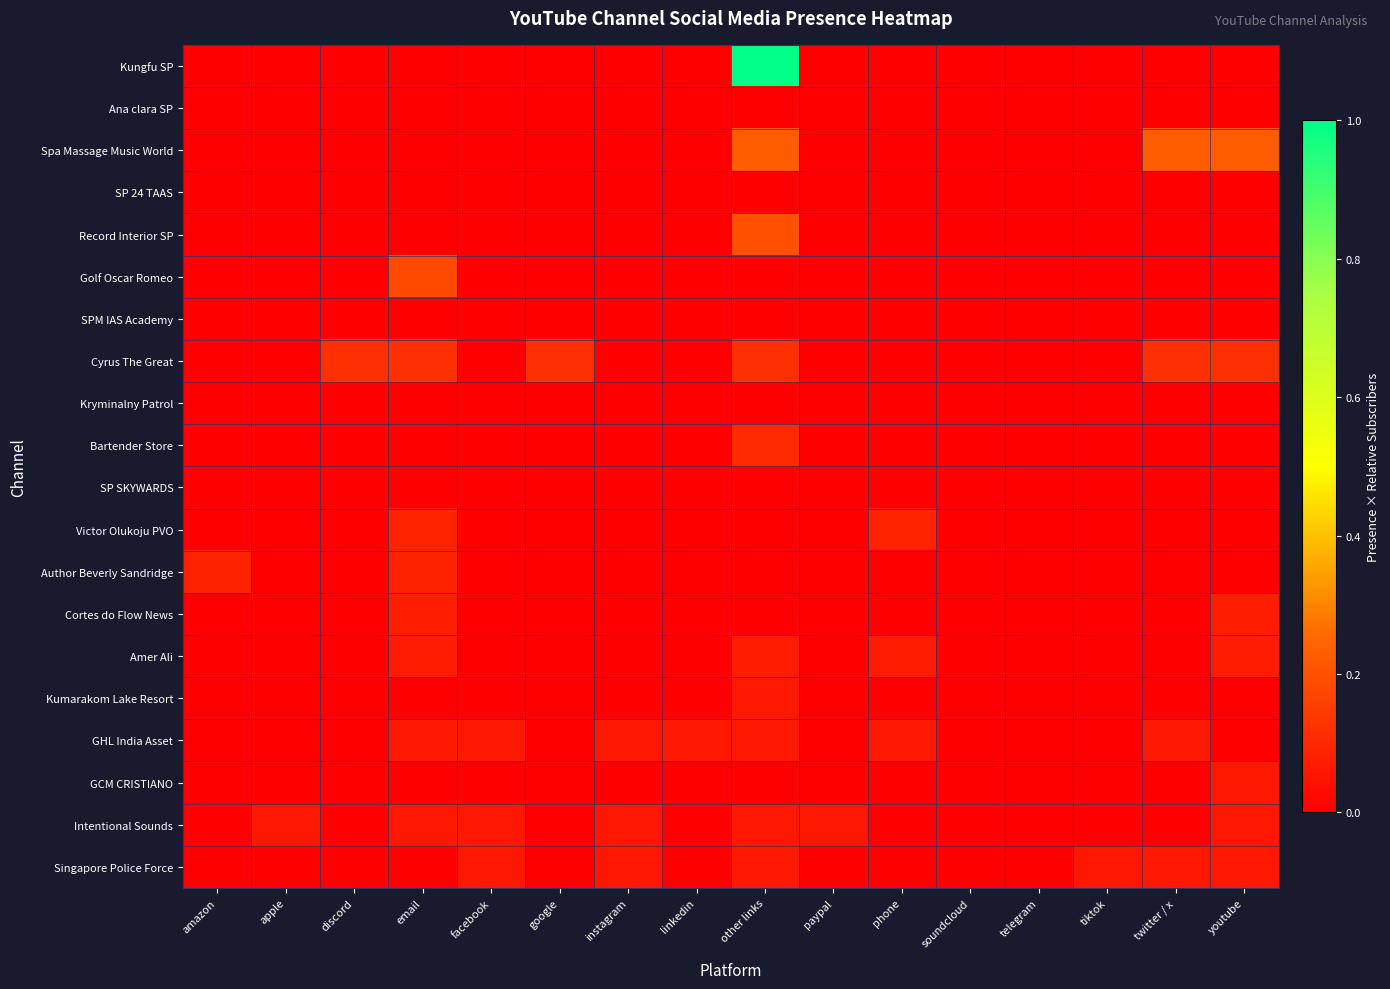

At which category is the sum across all series the highest?

other links